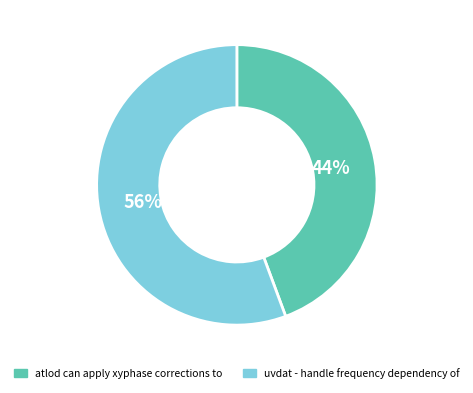

Does atlod can apply xyphase corrections to account for over 50% of the chart?

No